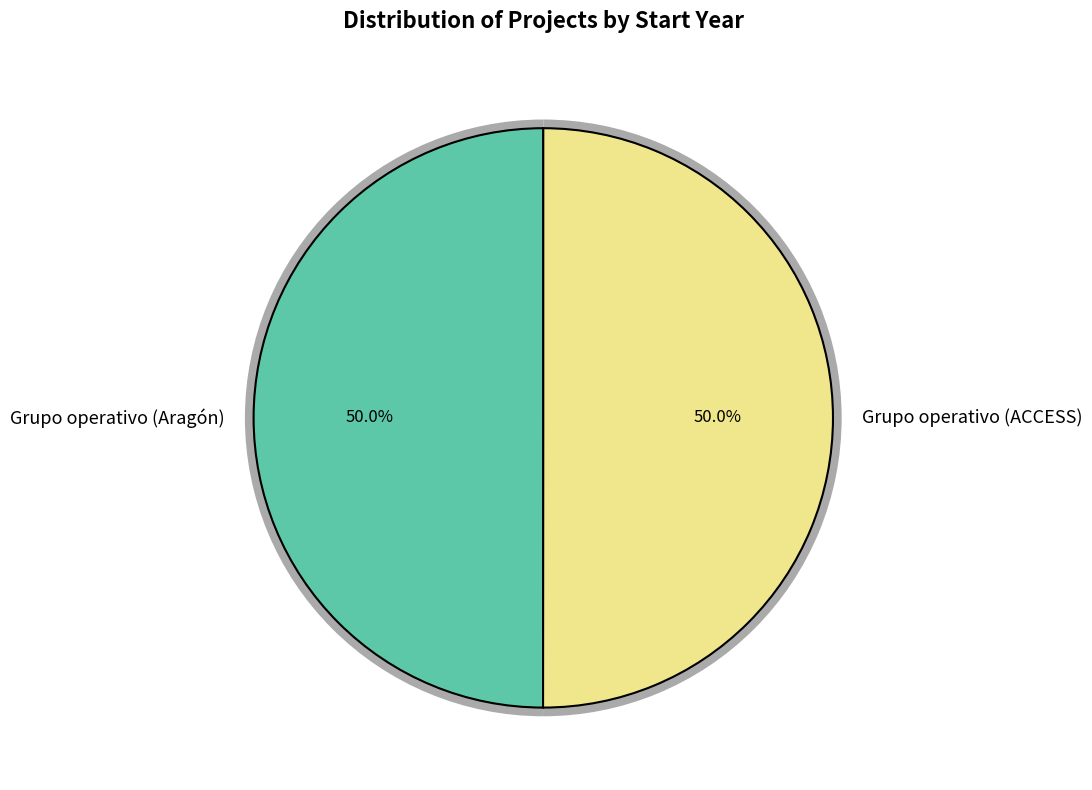

Which slice is the smallest?

Grupo operativo (Aragón)